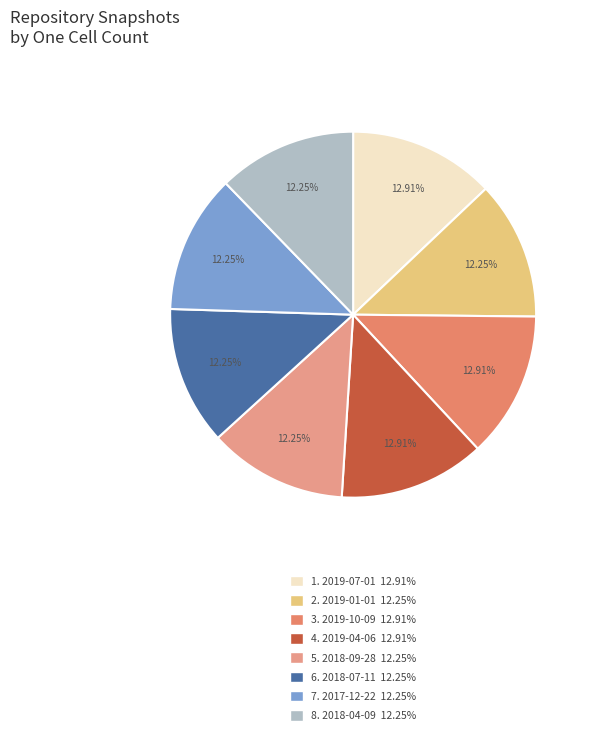

To the nearest percent, what is the average slice percentage?

12%